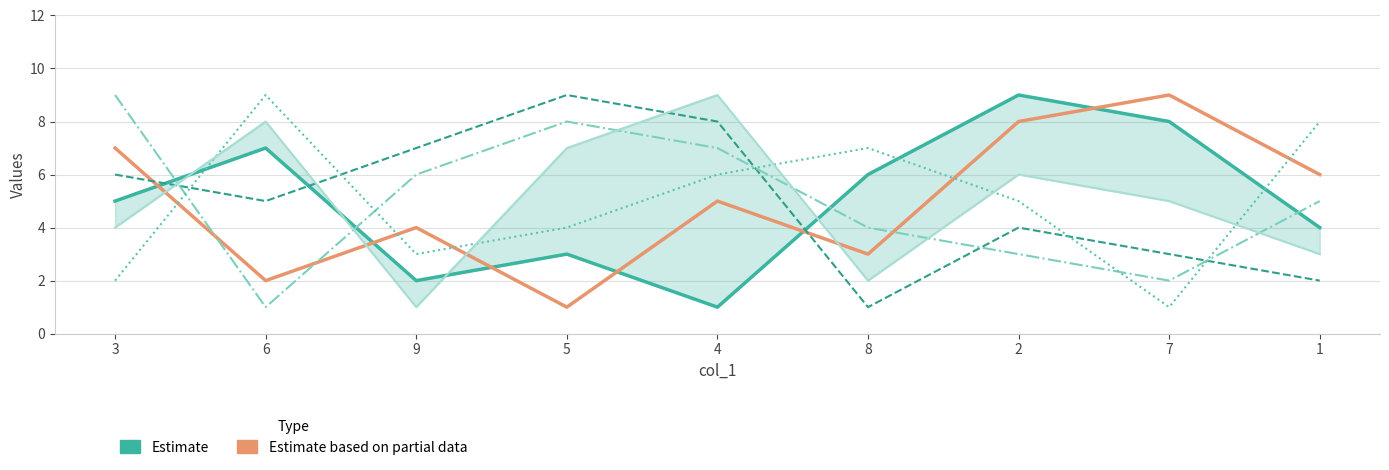

Between which two adjacent categories do col_7 and col_3 (Estimate) first intersect?

3 and 6